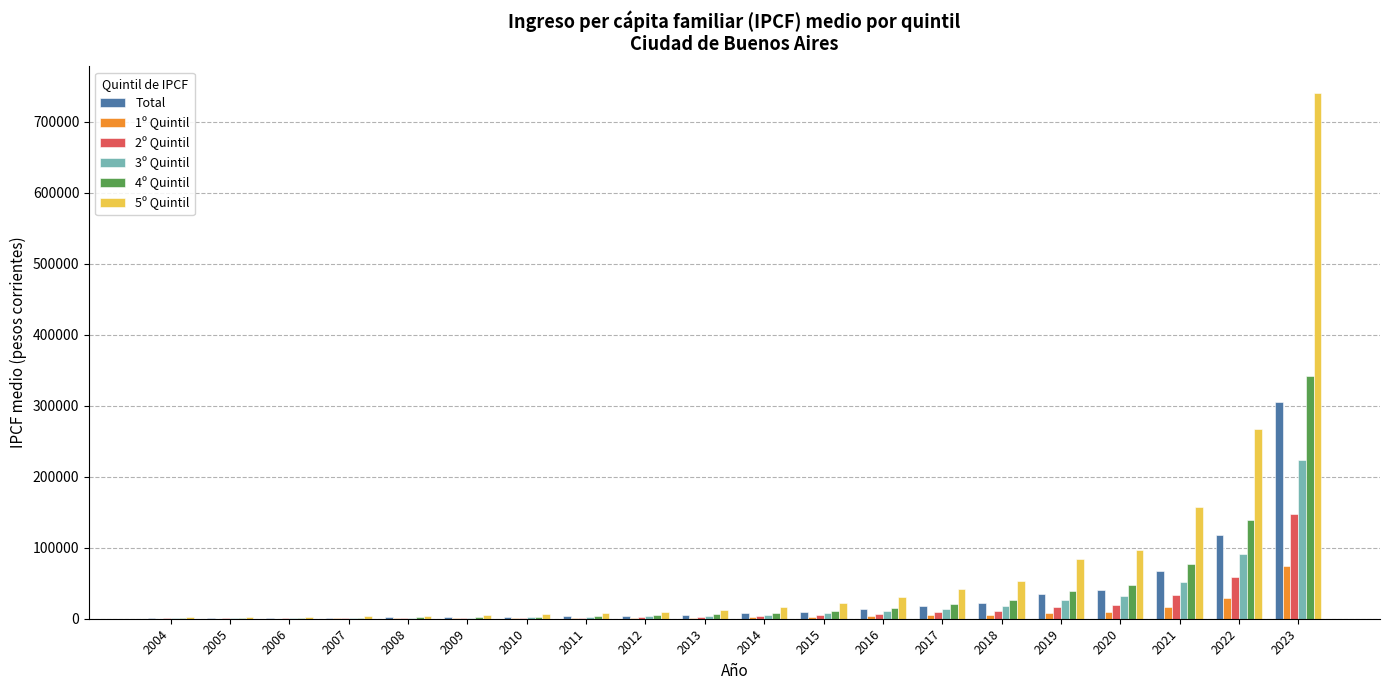

Is the value of 1º Quintil at 2022 greater than the value of Total at 2013?

Yes